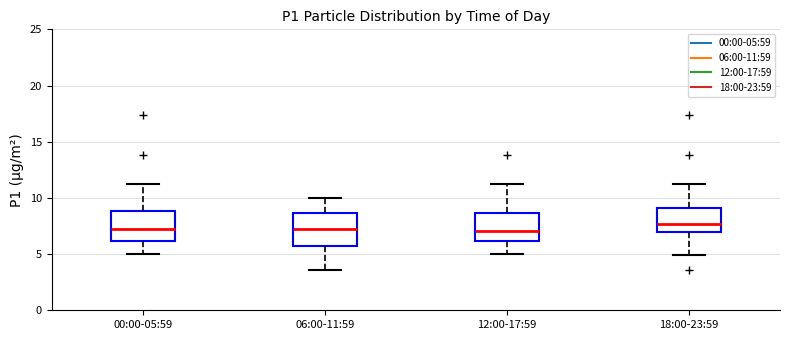

Where does the median line of the box for 18:00-23:59 sit on the y-axis? The values are not printed on the chart, so give them approximately, as read against the axis.

7.5